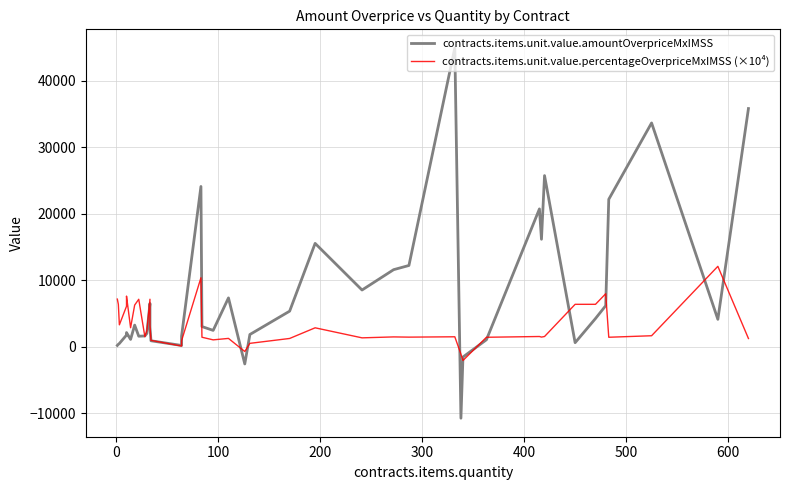

Which series has the largest total across all categories?

contracts.items.unit.value.amountOverpriceMxIMSS